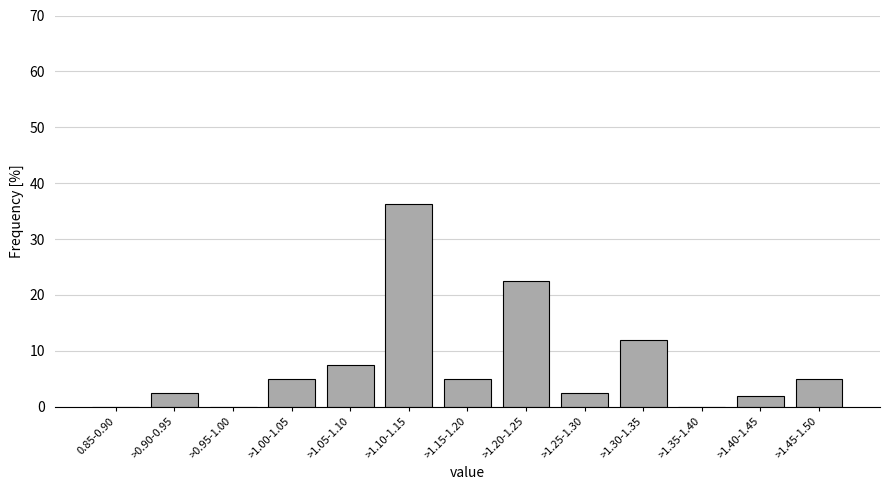

What is the sum of all values?

100.0